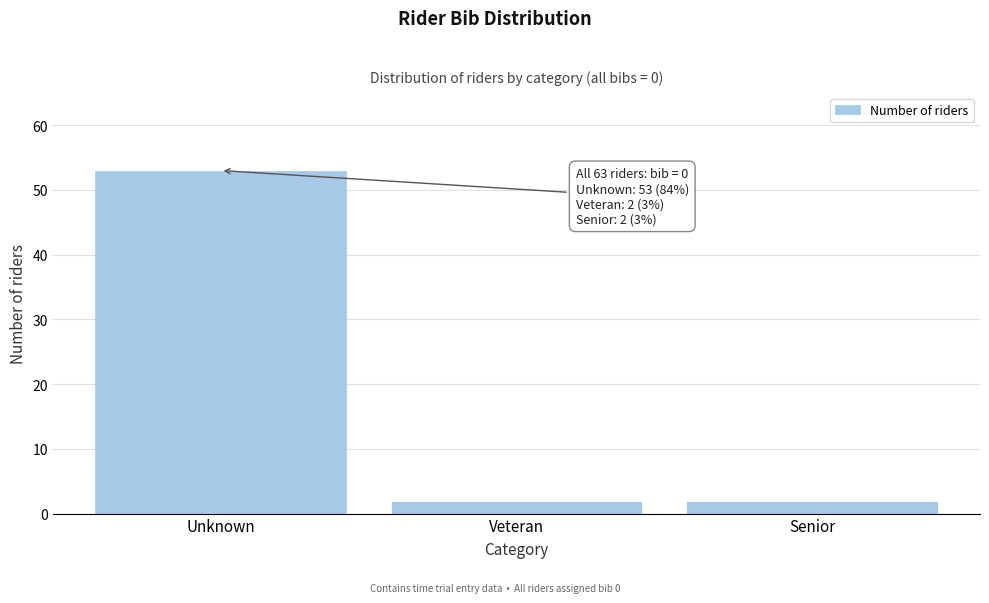

Reading right to left, extract all data points from this chart.

2	2	53